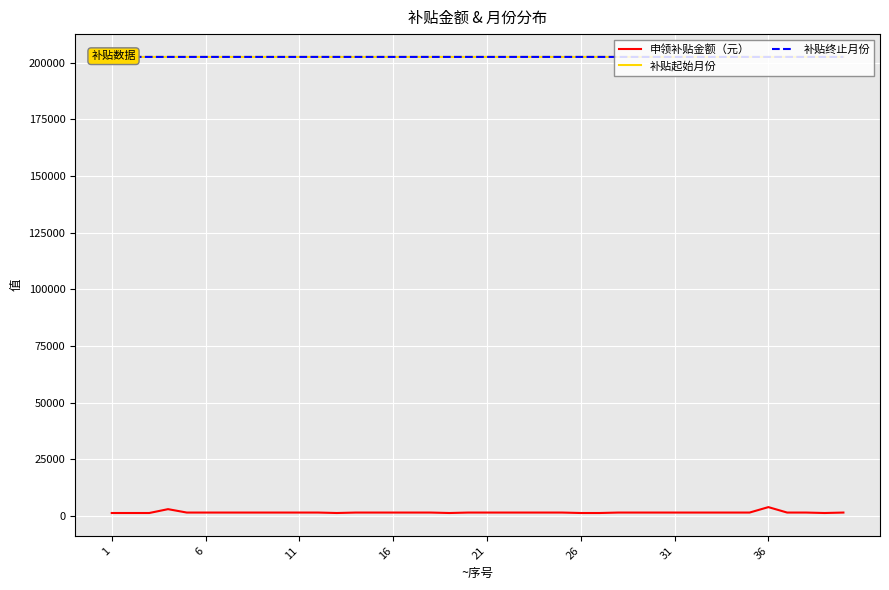

True or false: 申领补贴金额（元） and 补贴起始月份 cross at least once.

False